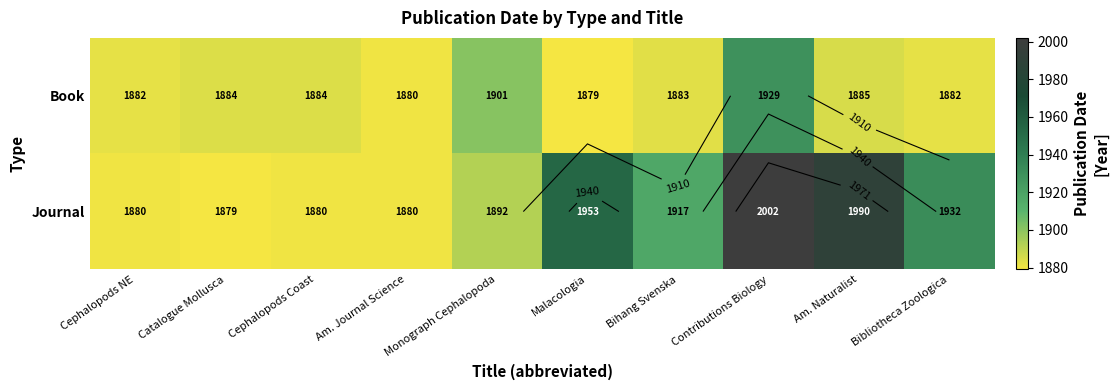

List the series in order of their peak value, highest first.

Journal, Book